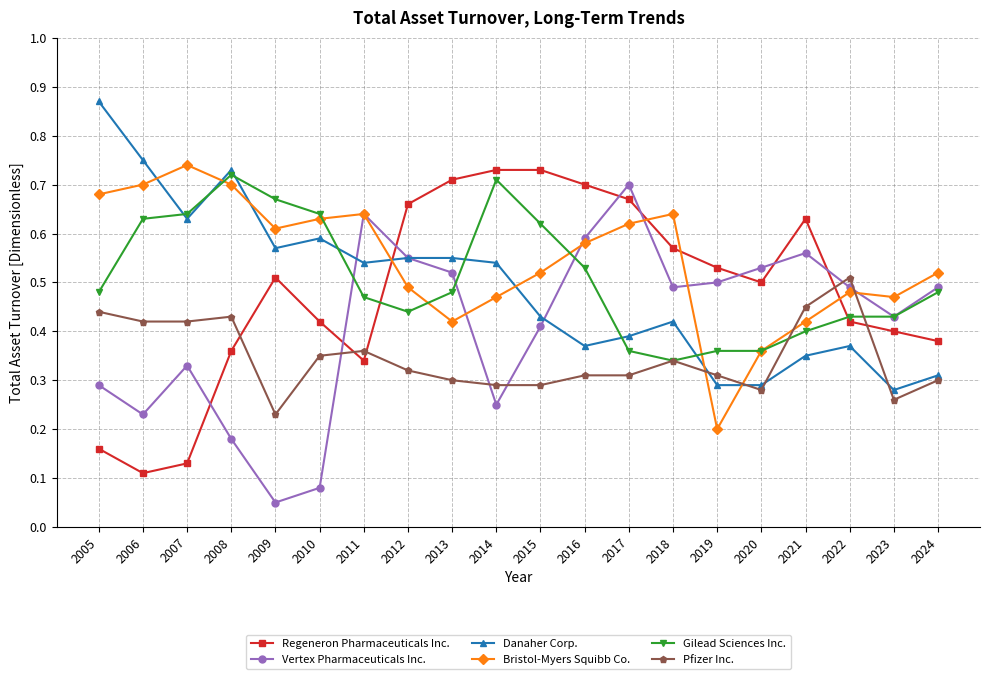

Which label corresponds to the smallest value in the chart?

2009